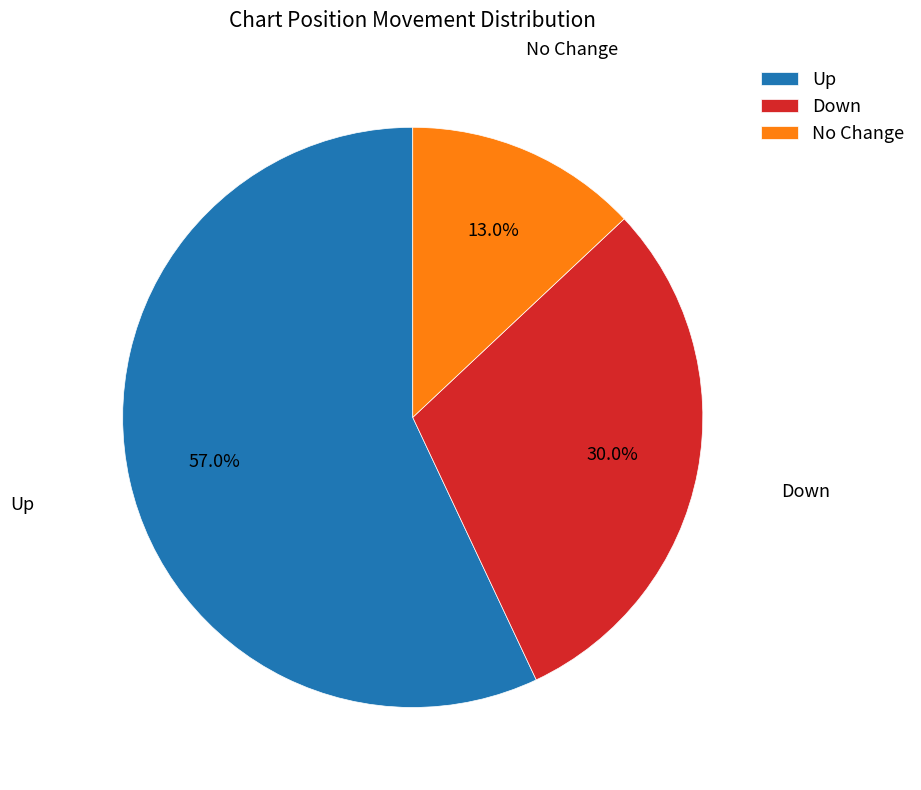

How much of the chart is everything except No Change?

87.0%